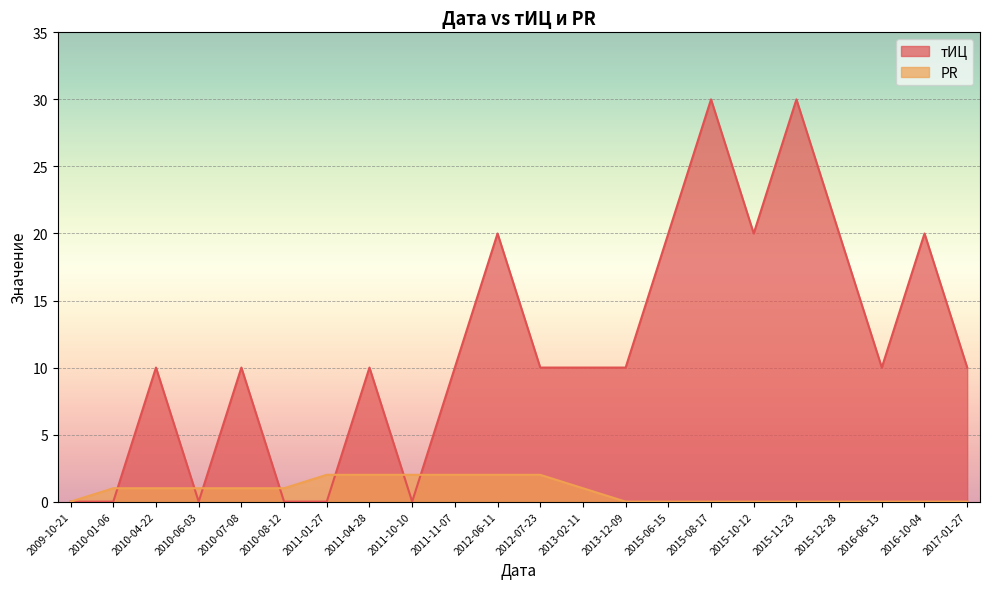

List the labels in order of PR value, largest first.

2011-01-27, 2011-04-28, 2011-10-10, 2011-11-07, 2012-06-11, 2012-07-23, 2010-01-06, 2010-04-22, 2010-06-03, 2010-07-08, 2010-08-12, 2013-02-11, 2009-10-21, 2013-12-09, 2015-06-15, 2015-08-17, 2015-10-12, 2015-11-23, 2015-12-28, 2016-06-13, 2016-10-04, 2017-01-27